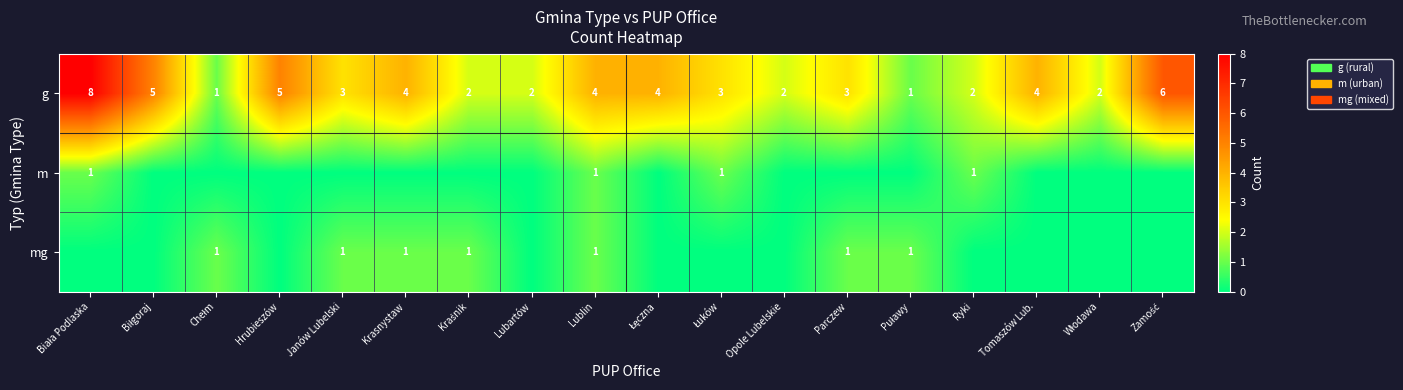

Is it true that mg equals 1 at Lublin?

True